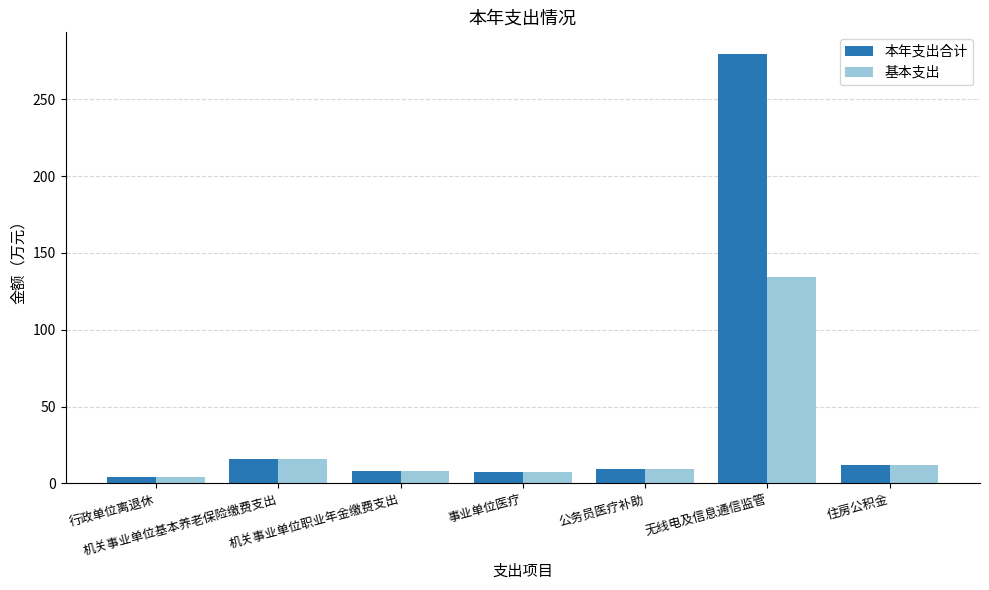

Where is 基本支出 nearest to the value 69?

机关事业单位基本养老保险缴费支出